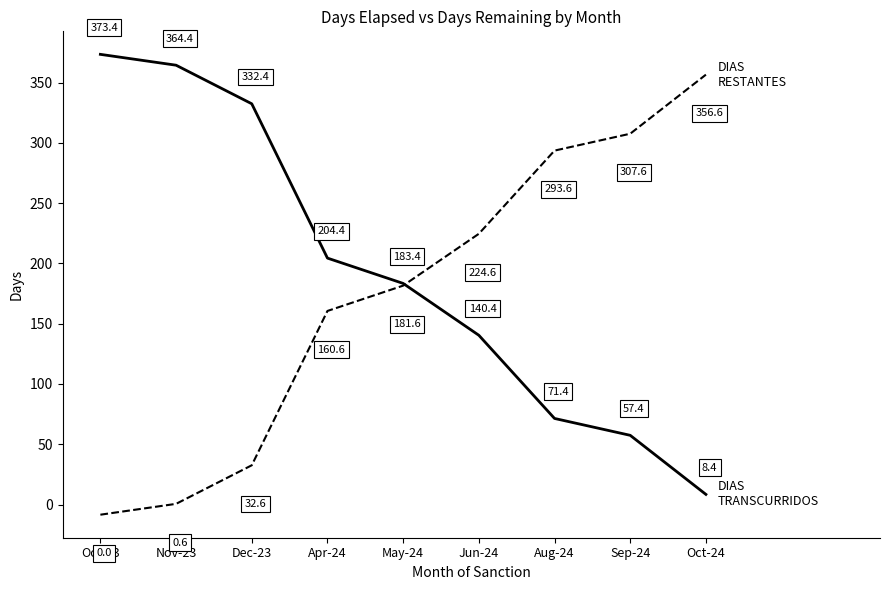

What is the maximum value shown in the chart?

373.4